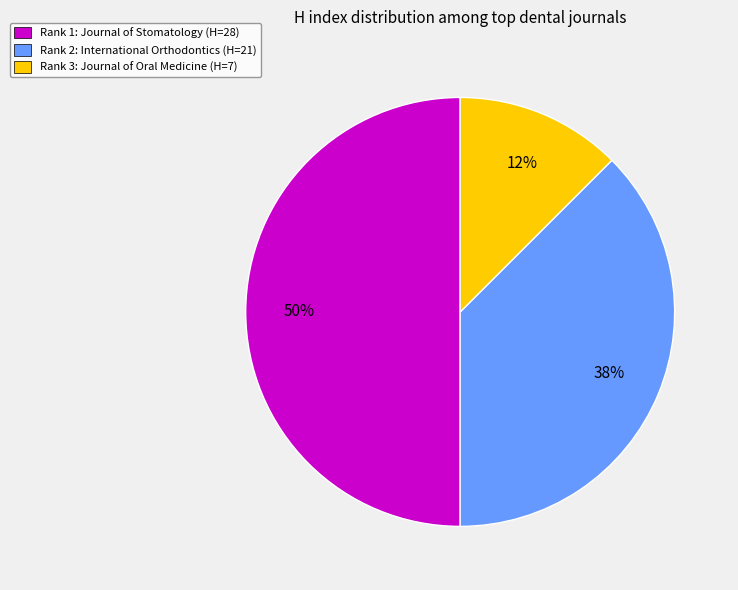

What percentage is the Rank 1: Journal of Stomatology (H=28) slice, to the nearest percent?

50%